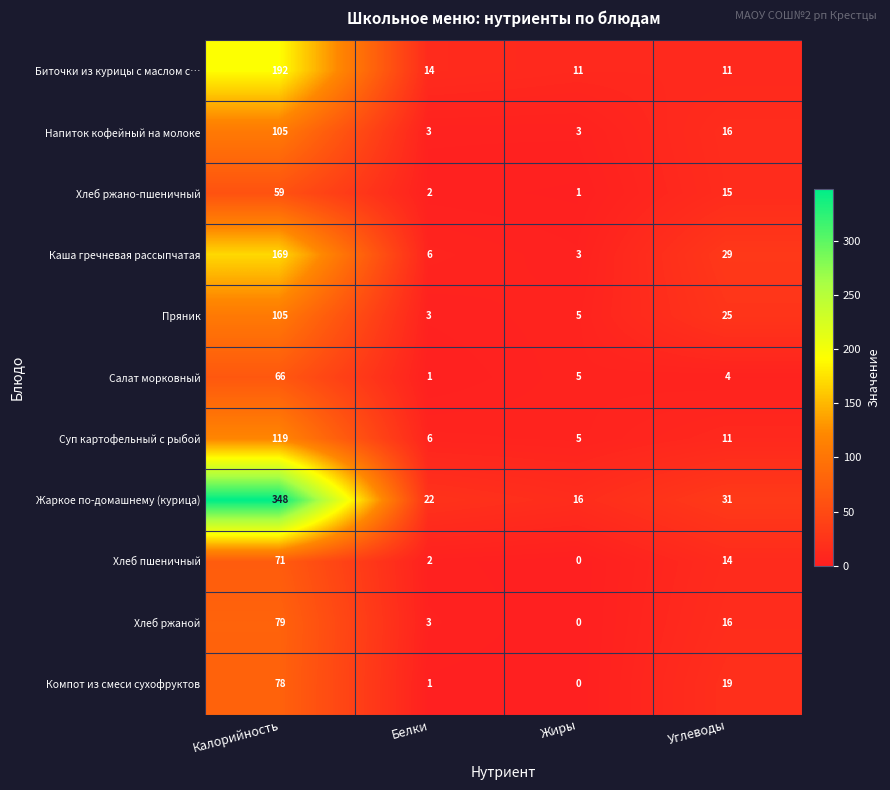

What is the spread (max minus min) of values at Белки?

21